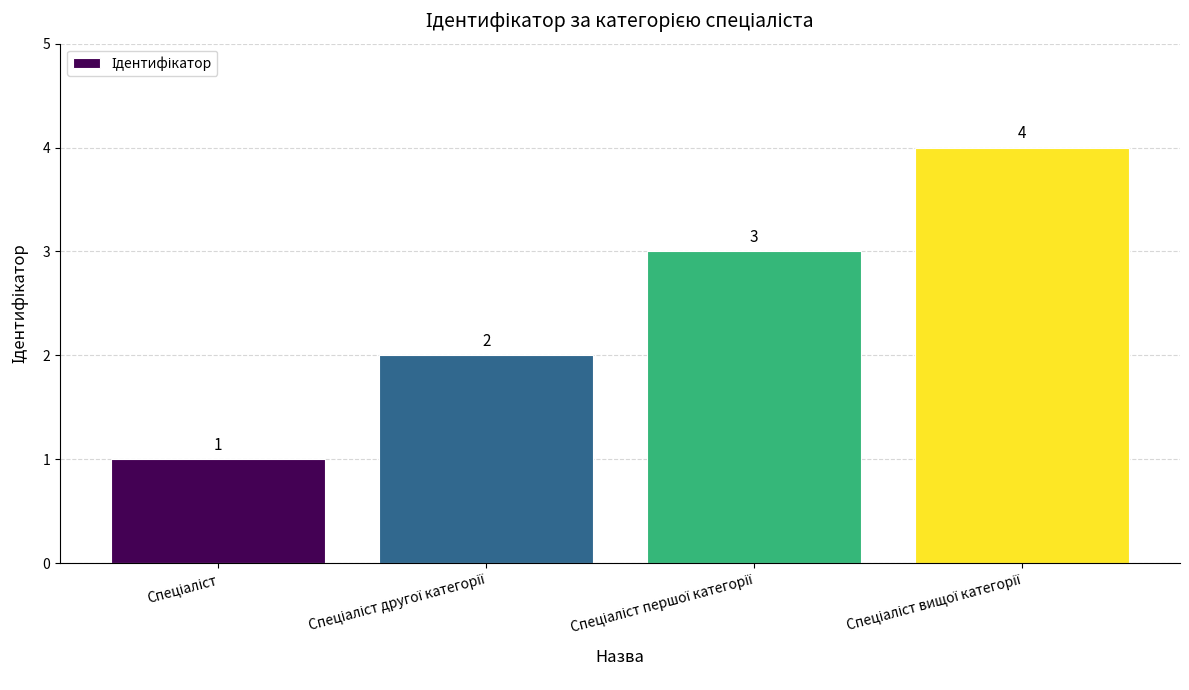

What is the difference between the second highest and minimum values?

2